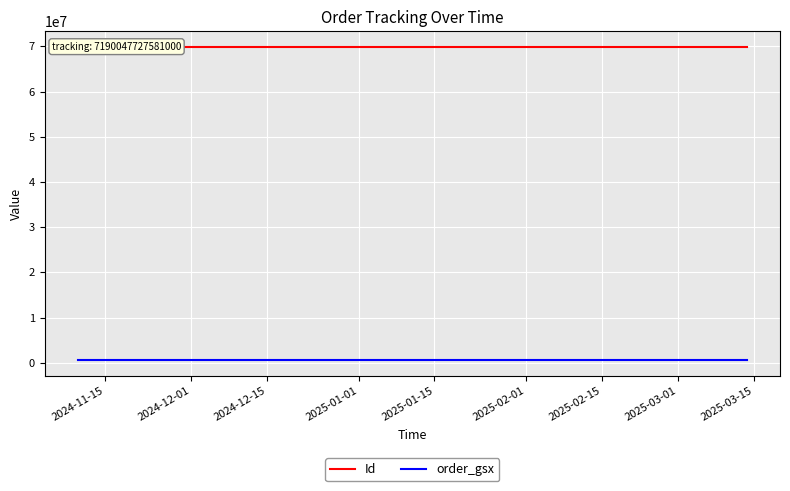

What is the sum of the order_gsx values at 2024-12-01 and 2024-11-15?

1162018